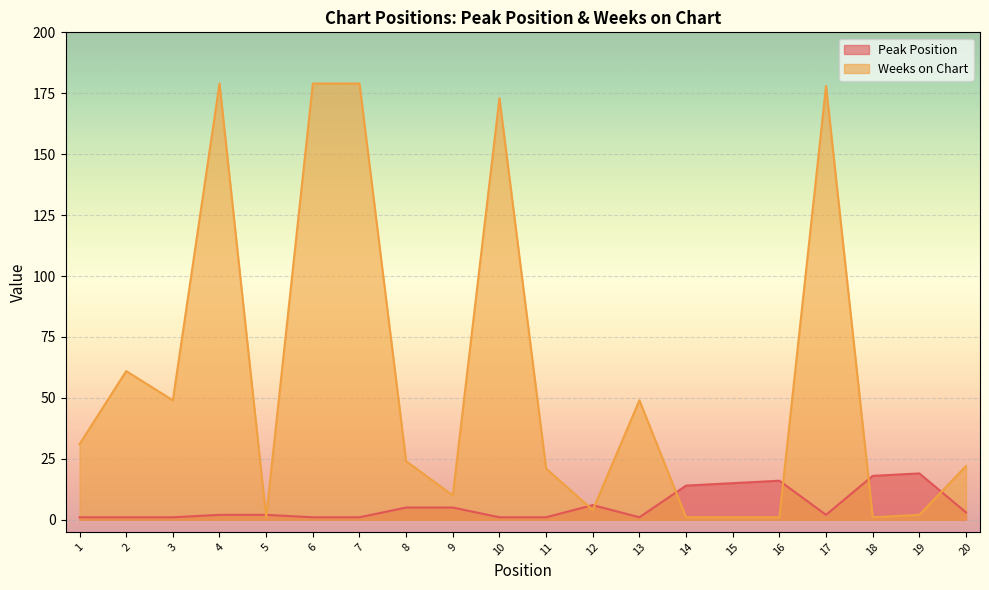

Which series has the largest total across all categories?

Weeks on Chart